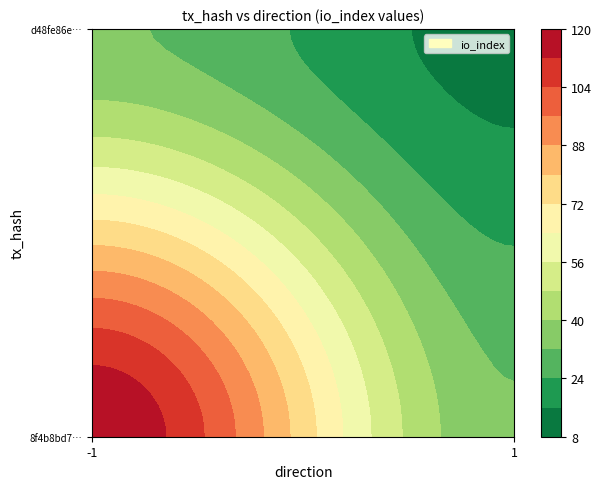

Reading left to right, transcribe all the data shown in this chart.

8f4b8bd718ca8d249e45ef21432f8c23bfa364a: direction=-1	io_index=119
d48fe86e0afcf8333d54e3ba63e689cc59fdb19: direction=1	io_index=13